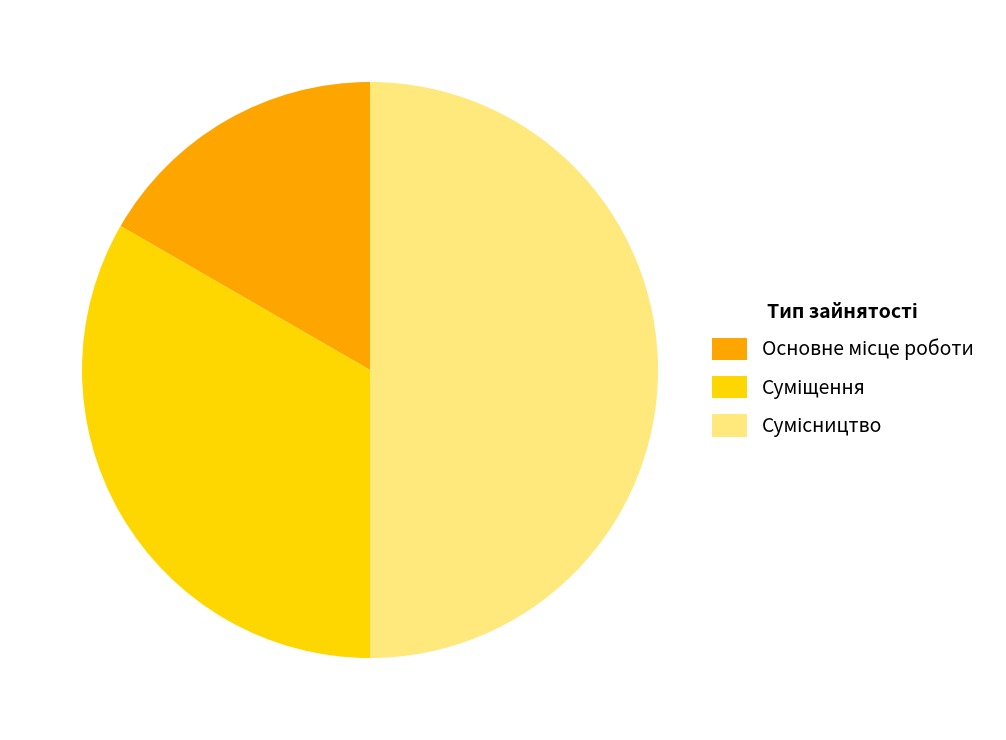

To the nearest percent, what is the average slice percentage?

33%